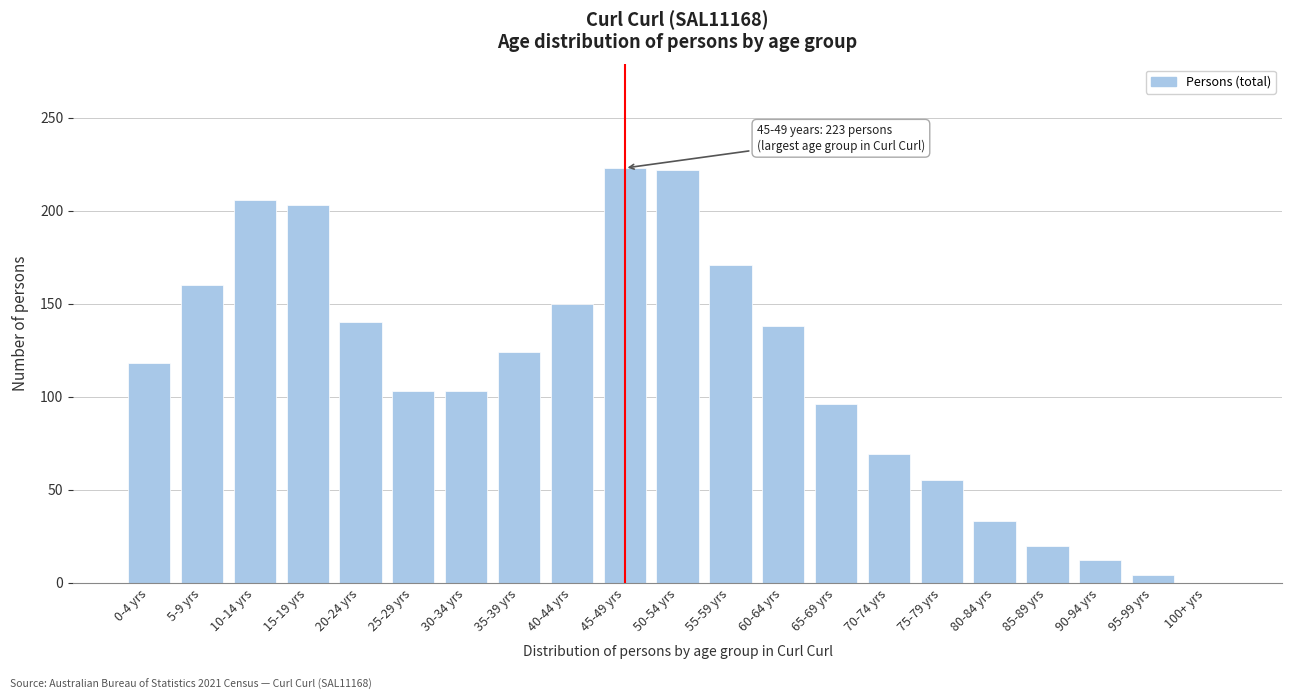

Is it true that the value at 55-59 yrs is 171?

True